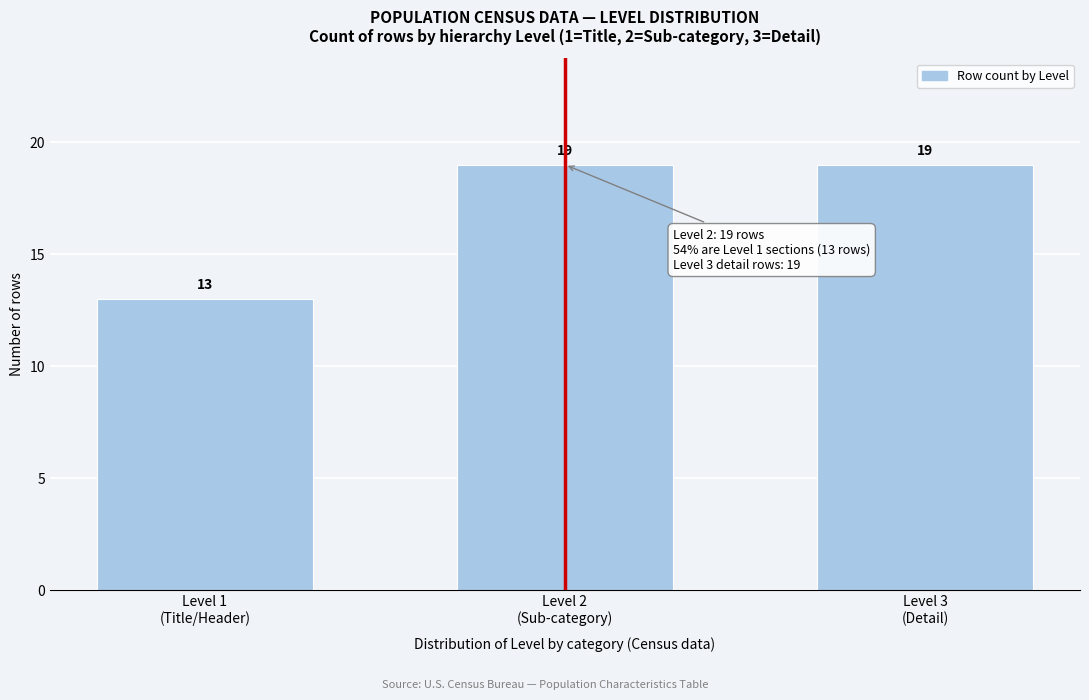

Reading left to right, what are all the values shown in this chart?

13	19	19